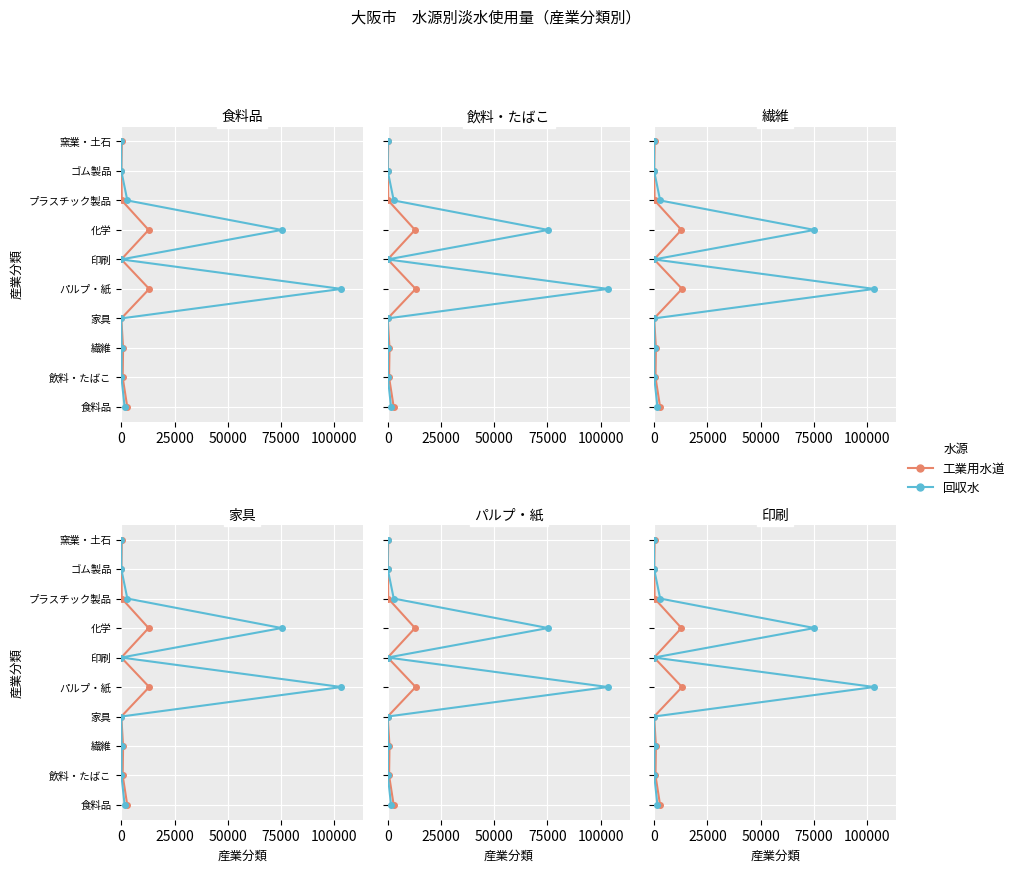

How many positive values does the 工業用水道 series have?

9